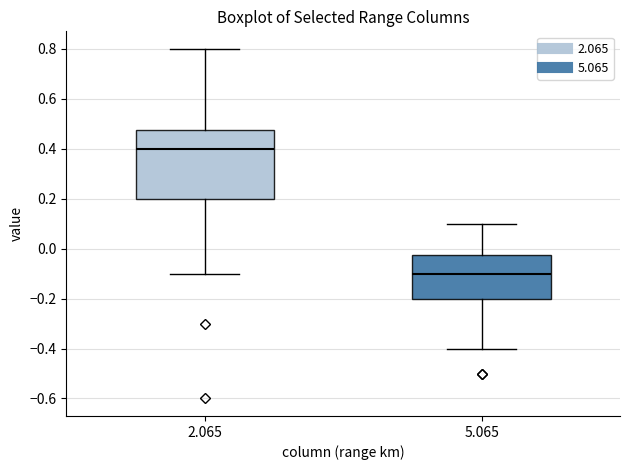

Comparing the boxes themselves (not the whiskers), which one is the tallest?

2.065